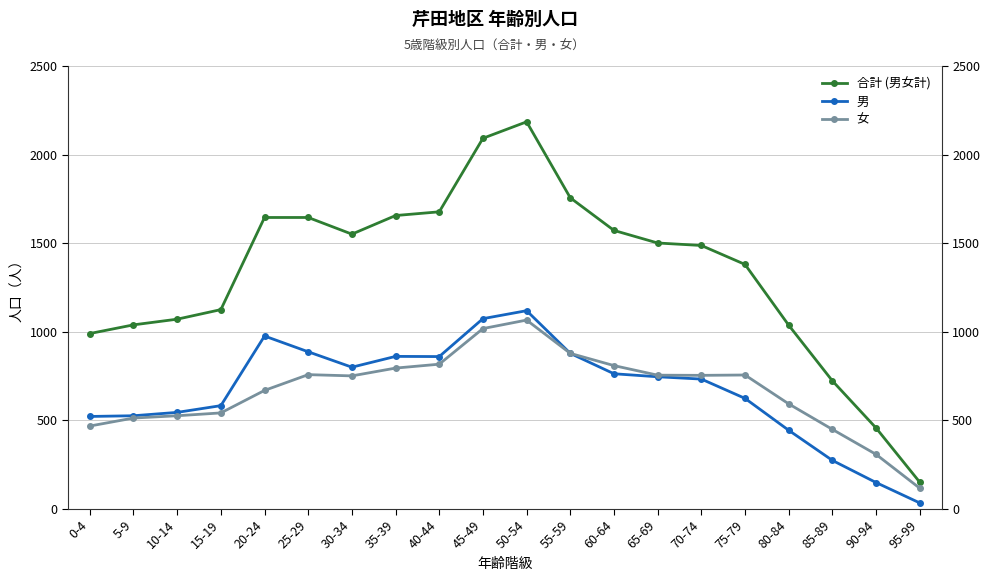

The 男 series shows 746 at 65-69. True or false?

True